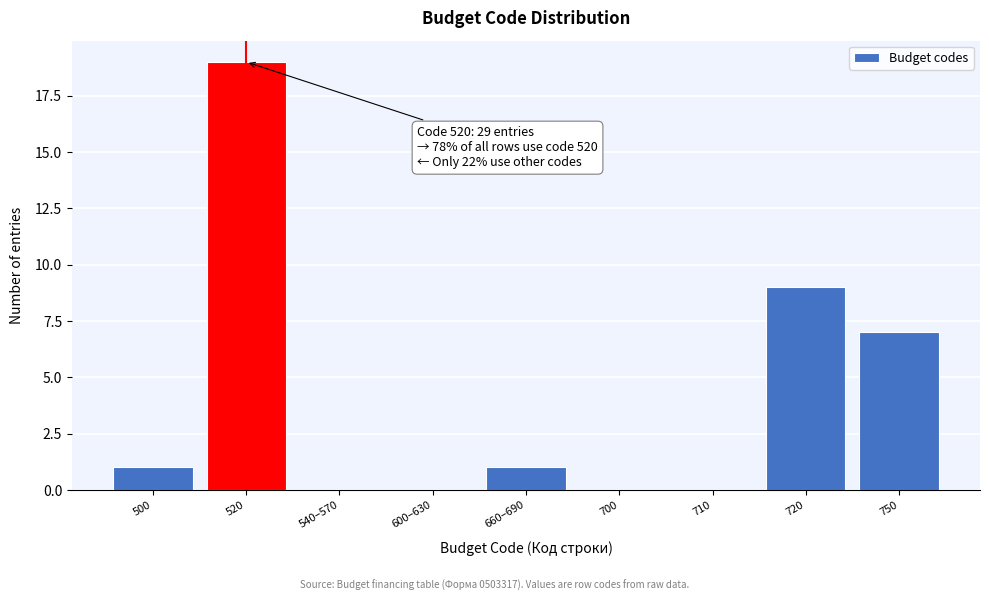

Reading right to left, extract all data points from this chart.

750=7	720=9	710=0	700=0	660–690=1	600–630=0	540–570=0	520=19	500=1